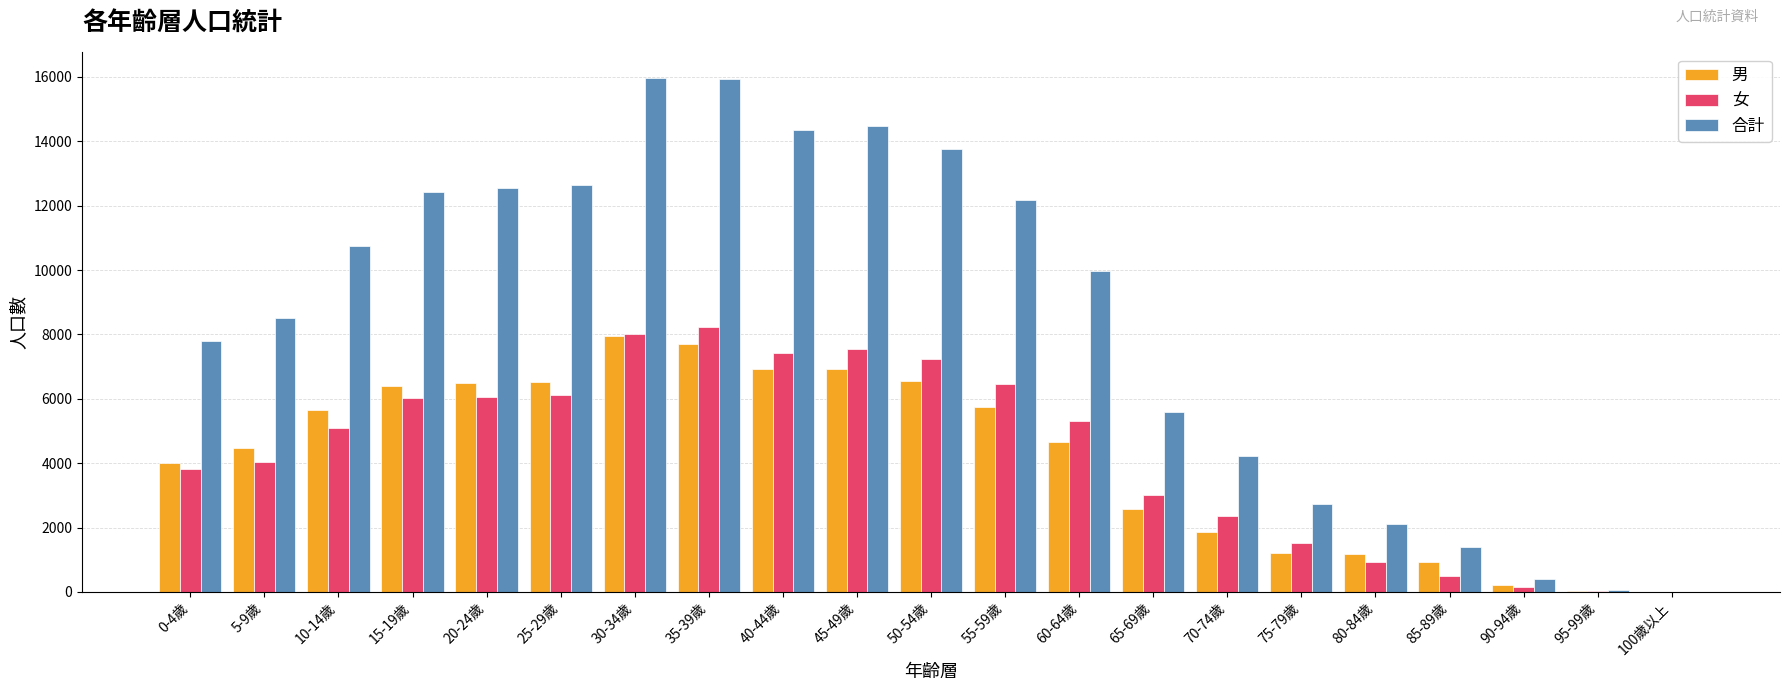

The value of 男 at 35-39歲 is 10436. True or false?

False